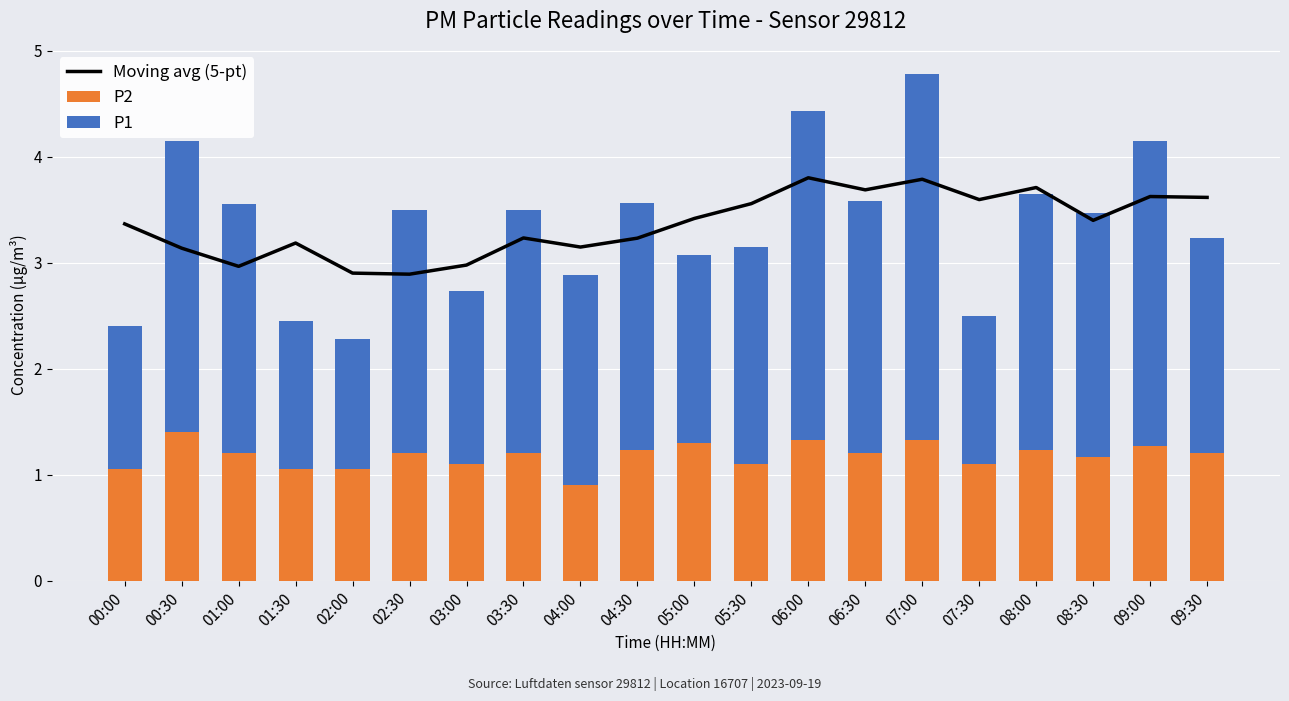

Between 01:30 and 08:00, which series saw the biggest shift?

P1